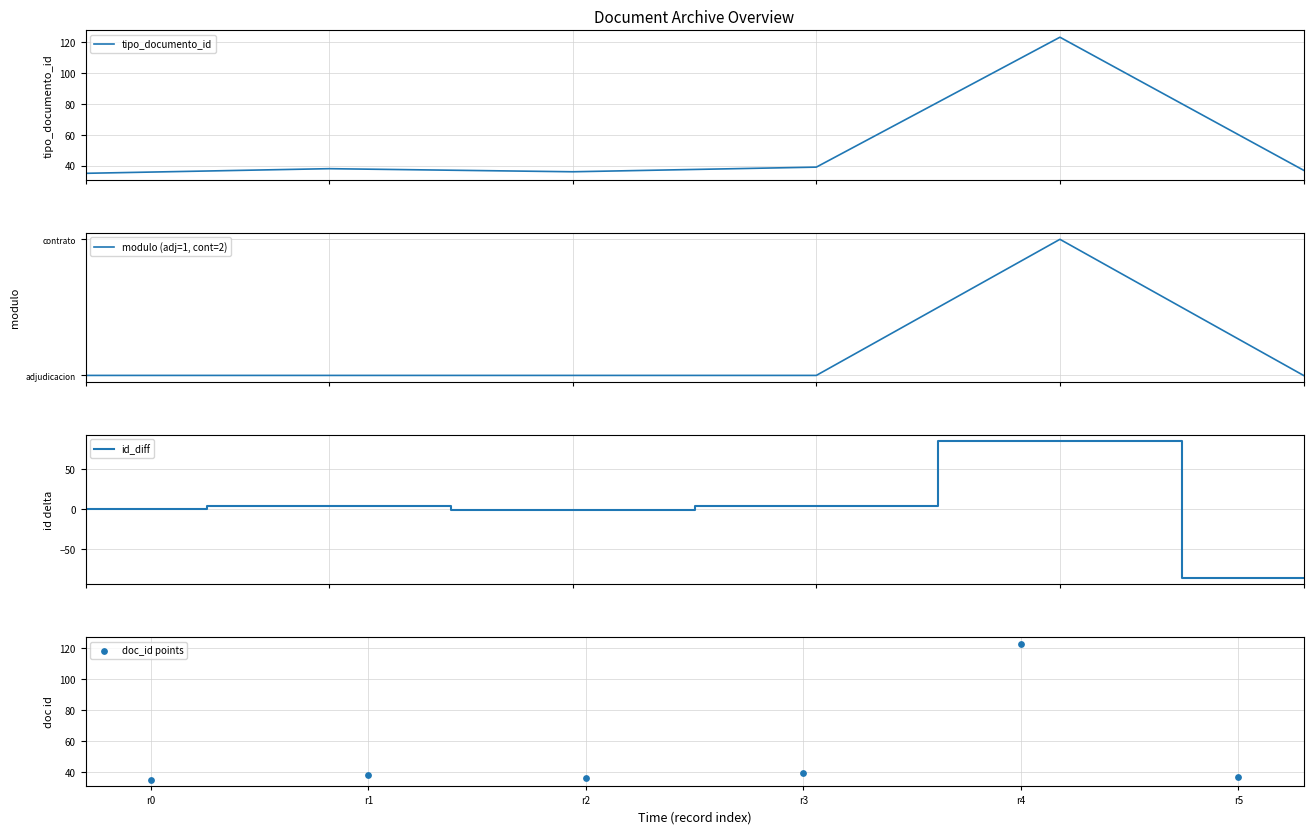

Which series reaches the maximum Y coordinate?

tipo_documento_id